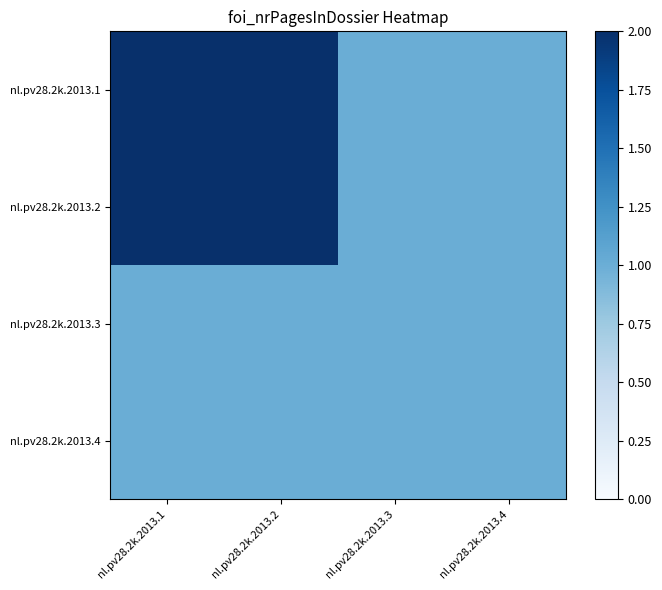

Which series changed the most between nl.pv28.2k.2013.2 and nl.pv28.2k.2013.4?

nl.pv28.2k.2013.1